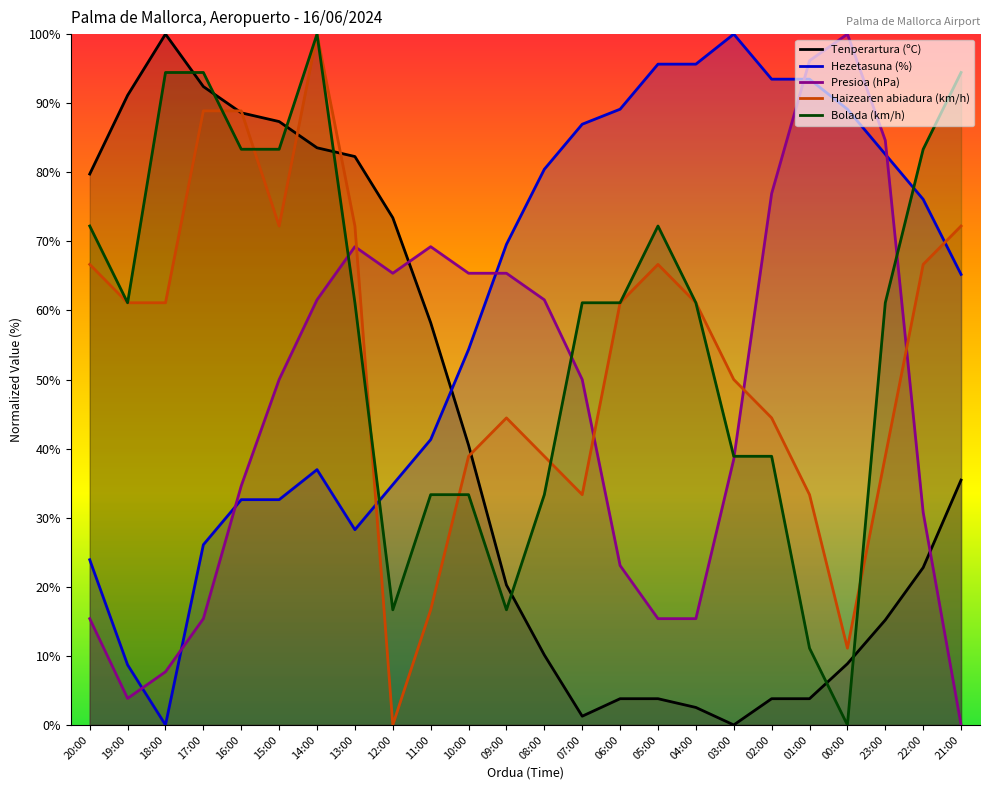

In Presioa (hPa), how many points are higher than both neighbors (excluding endpoints)?

3